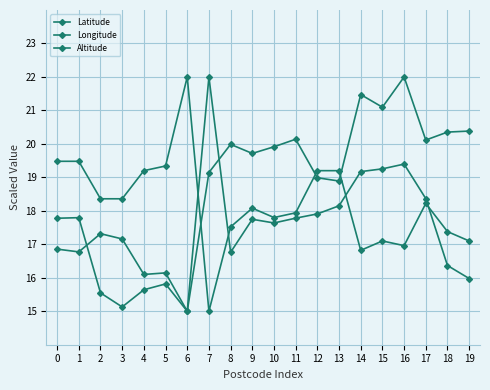

Which series changed the most between 9 and 18?

Latitude